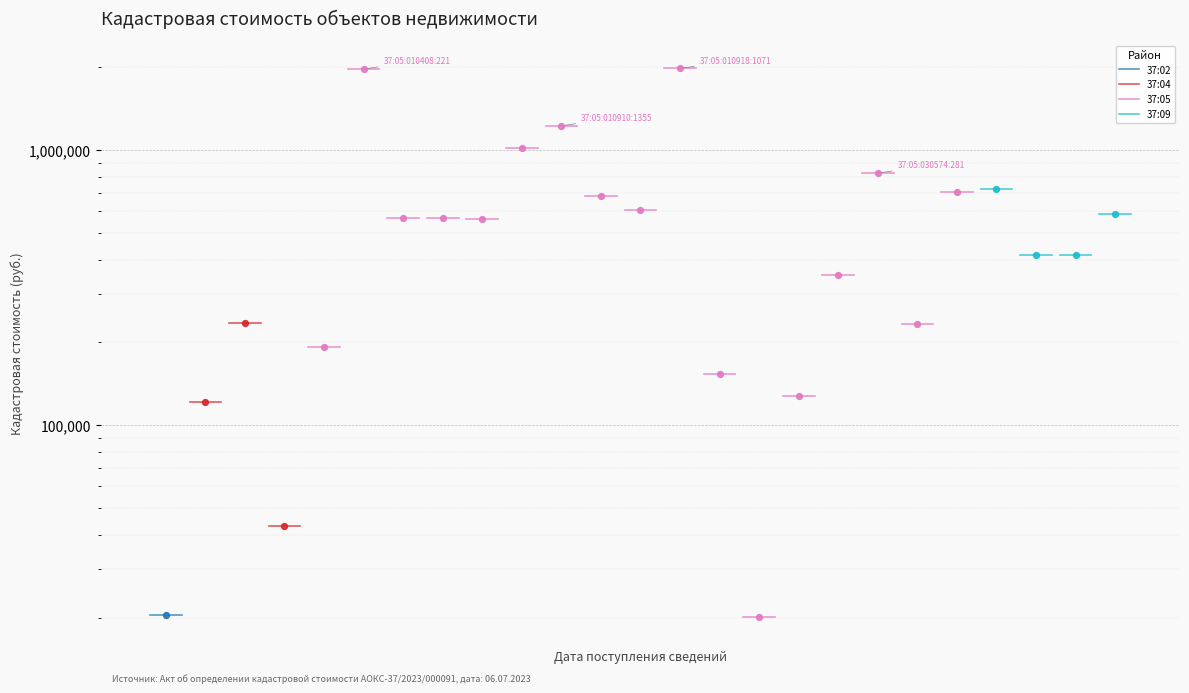

Which series contains the lowest Y value?

37:02